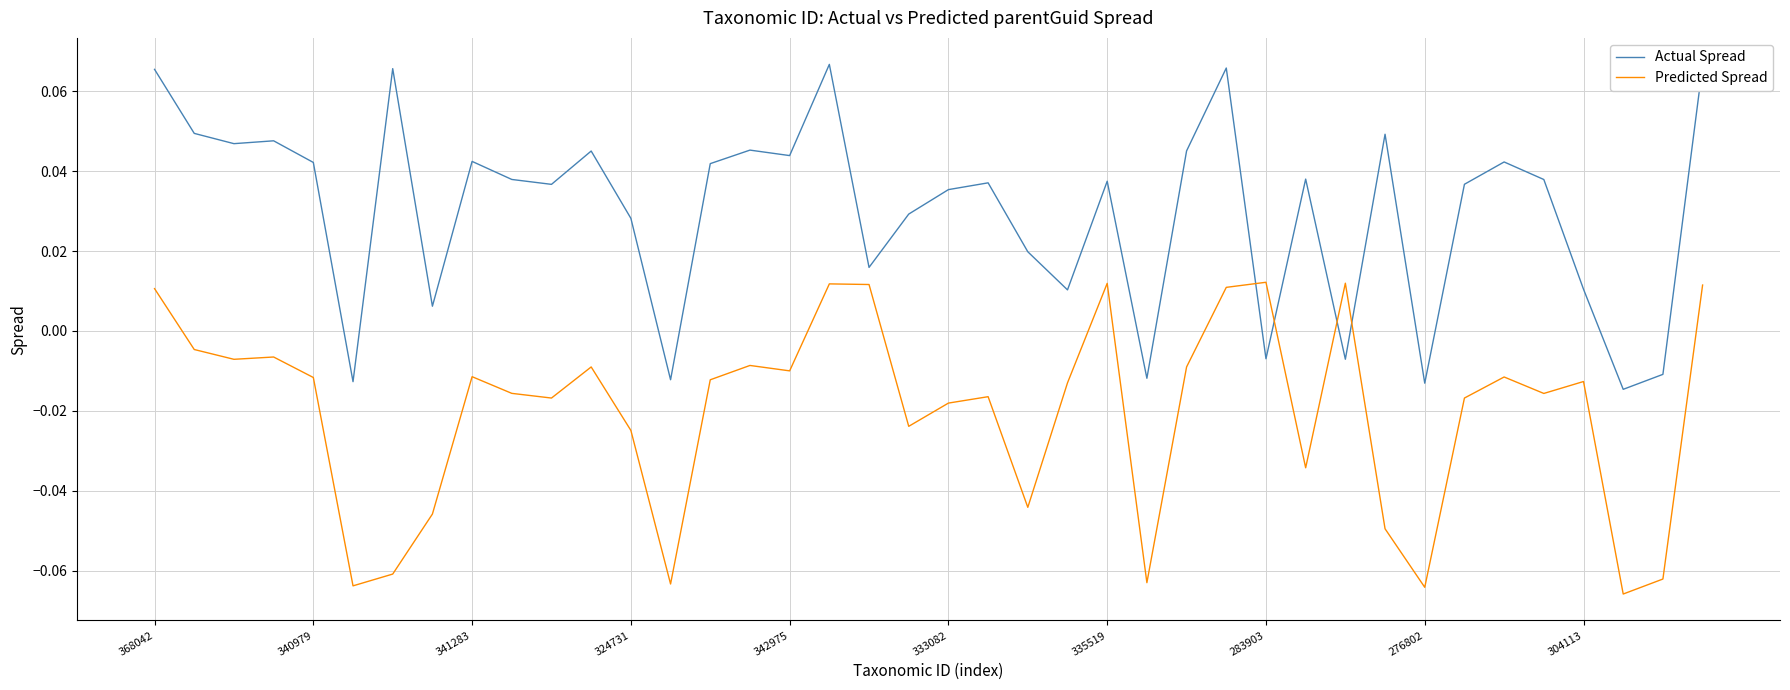

List the series in order of their peak value, lowest first.

Predicted Spread, Actual Spread